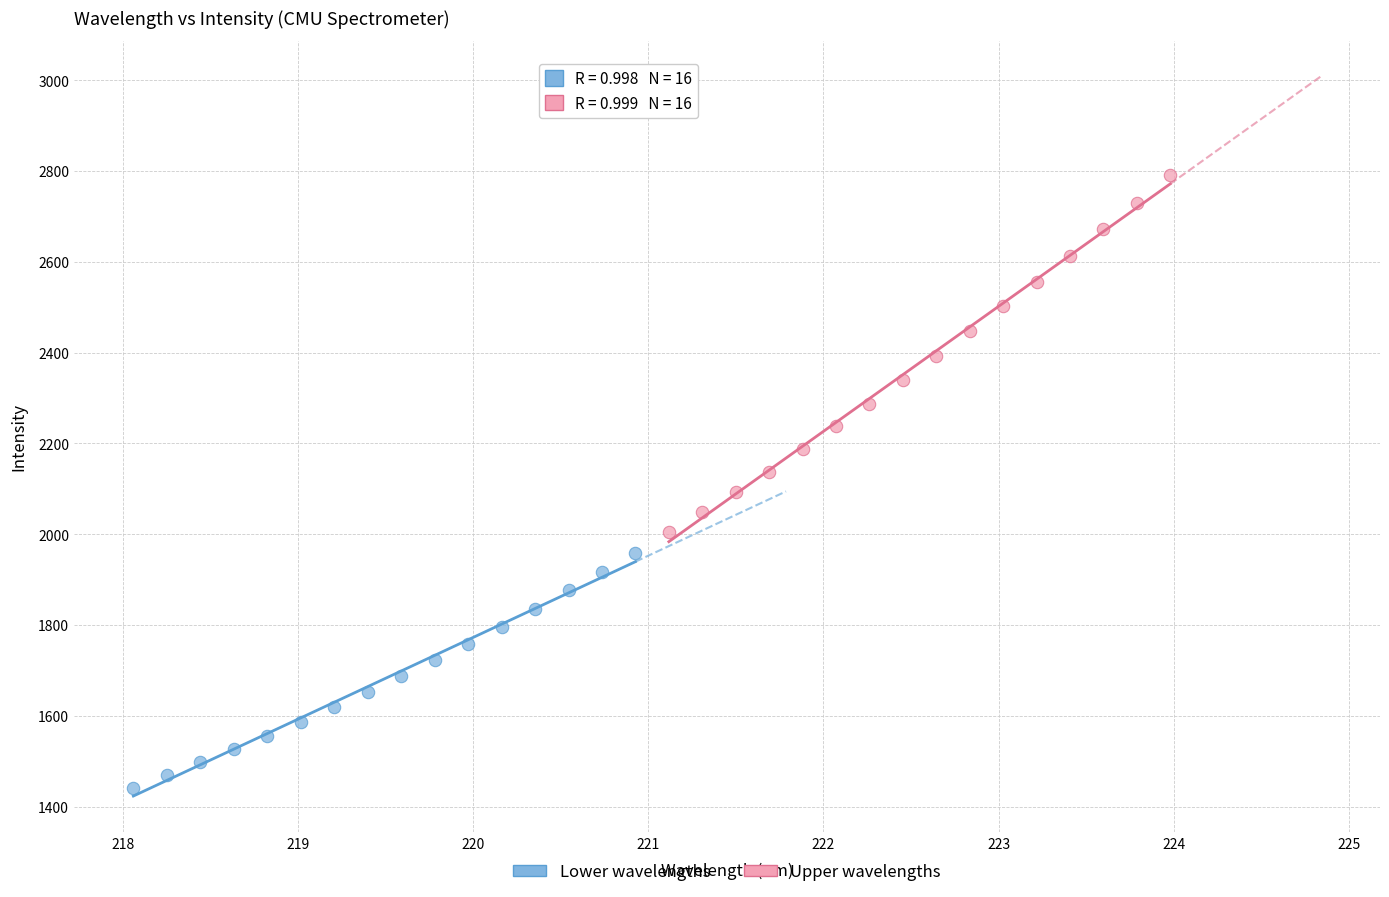

Which series contains the lowest Y value?

Lower wavelengths